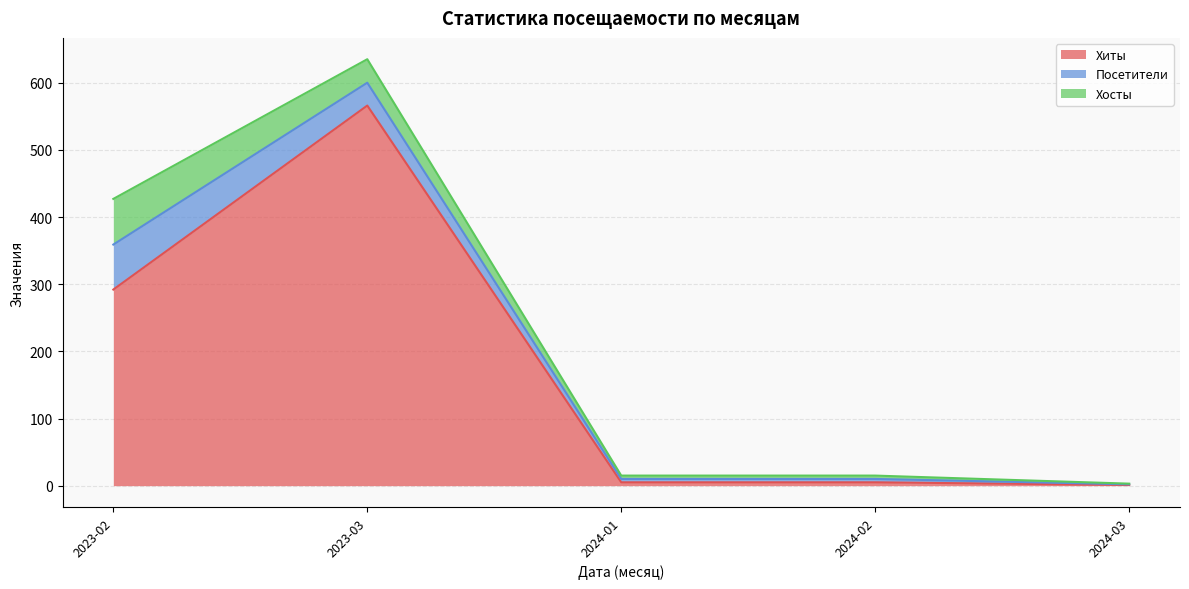

What are all the series names shown in the legend?

Хиты, Посетители, Хосты